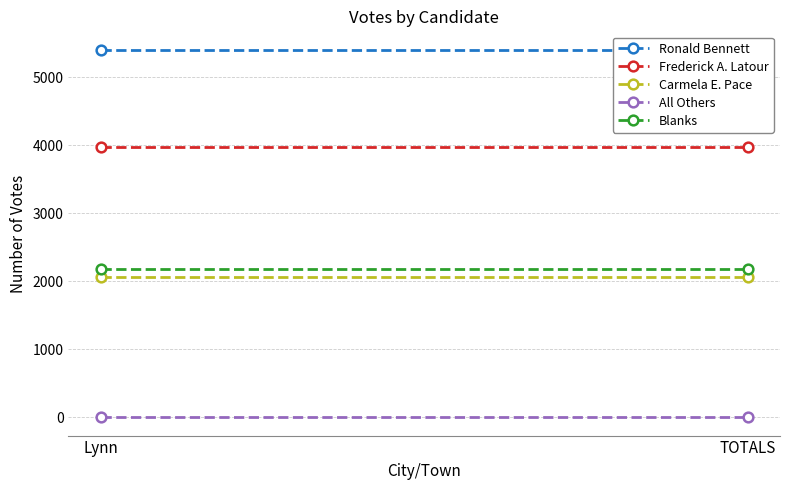

Which series changed the most between Lynn and TOTALS?

Ronald Bennett